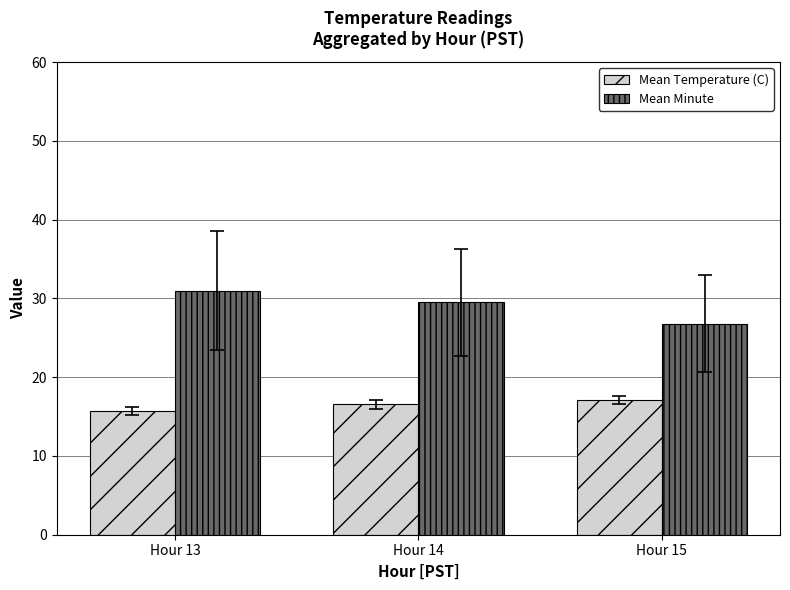

How many groups of bars are there?

3